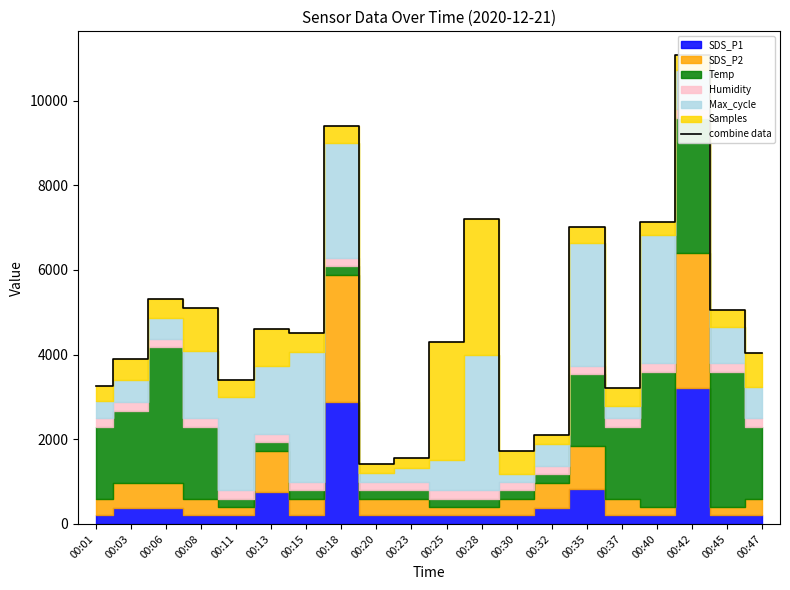

True or false: the data shows 4606.8 at 00:13.

True